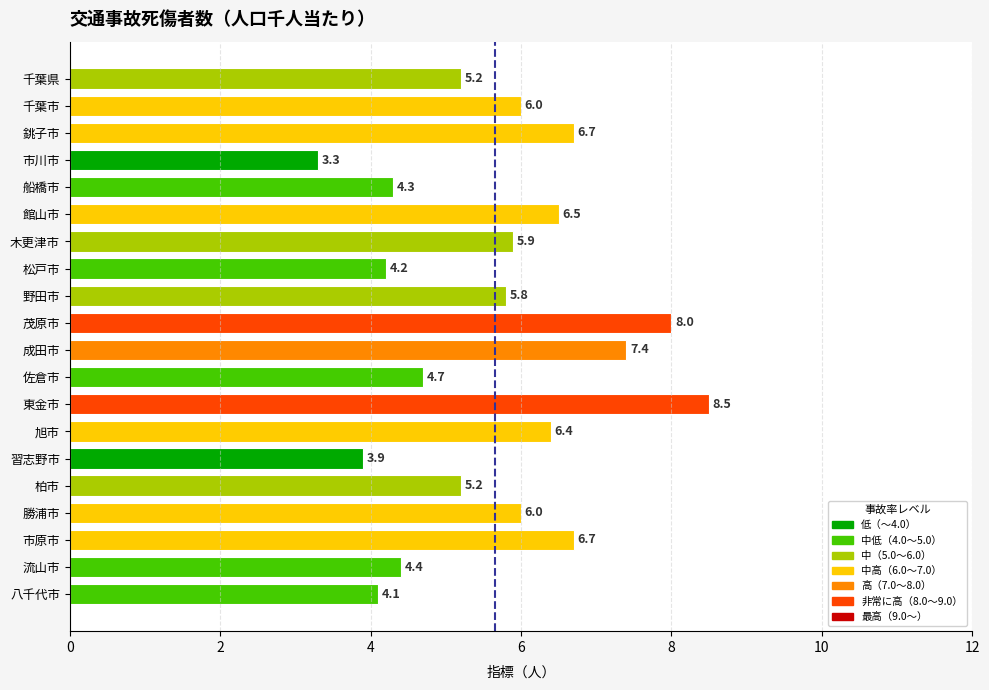

What is the smallest value displayed?

3.3